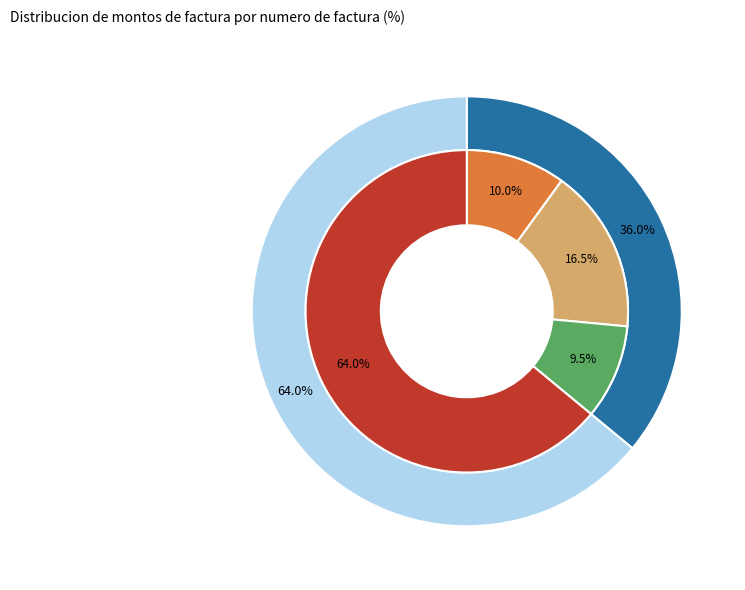

To the nearest percent, what percentage of the pie is 001-001-0088000?

9%